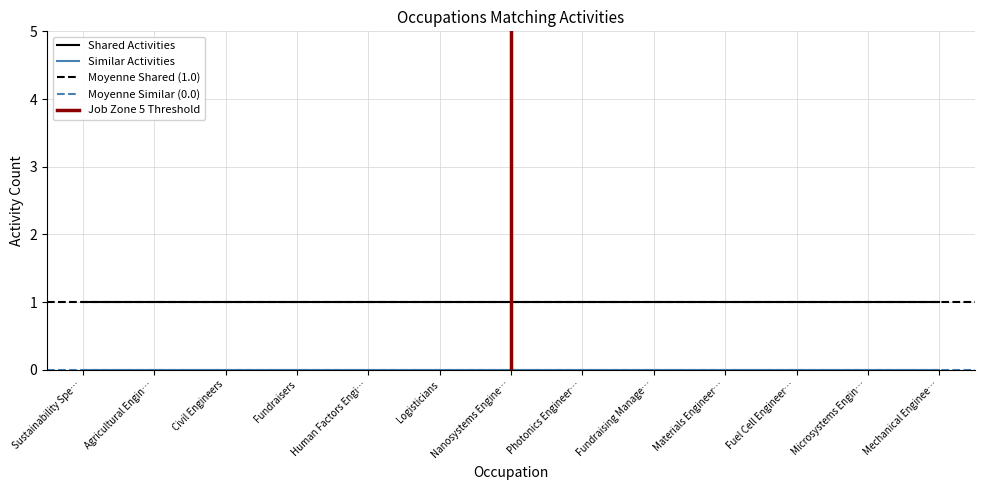

True or false: Shared Activities has more than 0 interior local peaks.

False